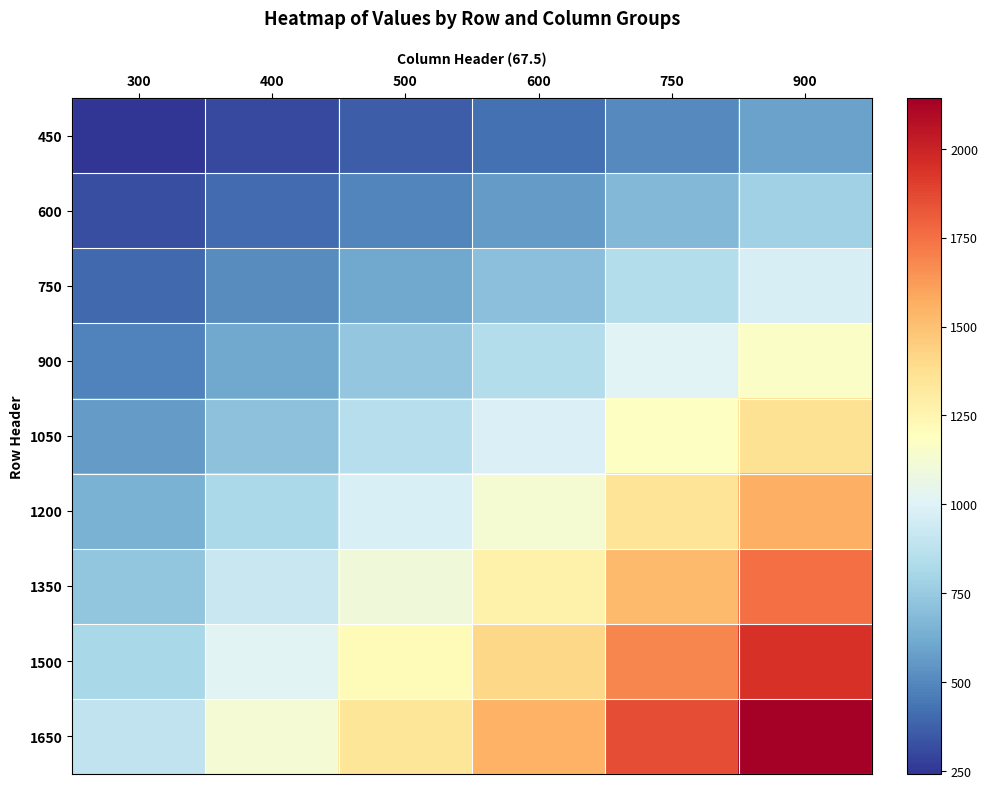

Which series has the largest total across all categories?

1650